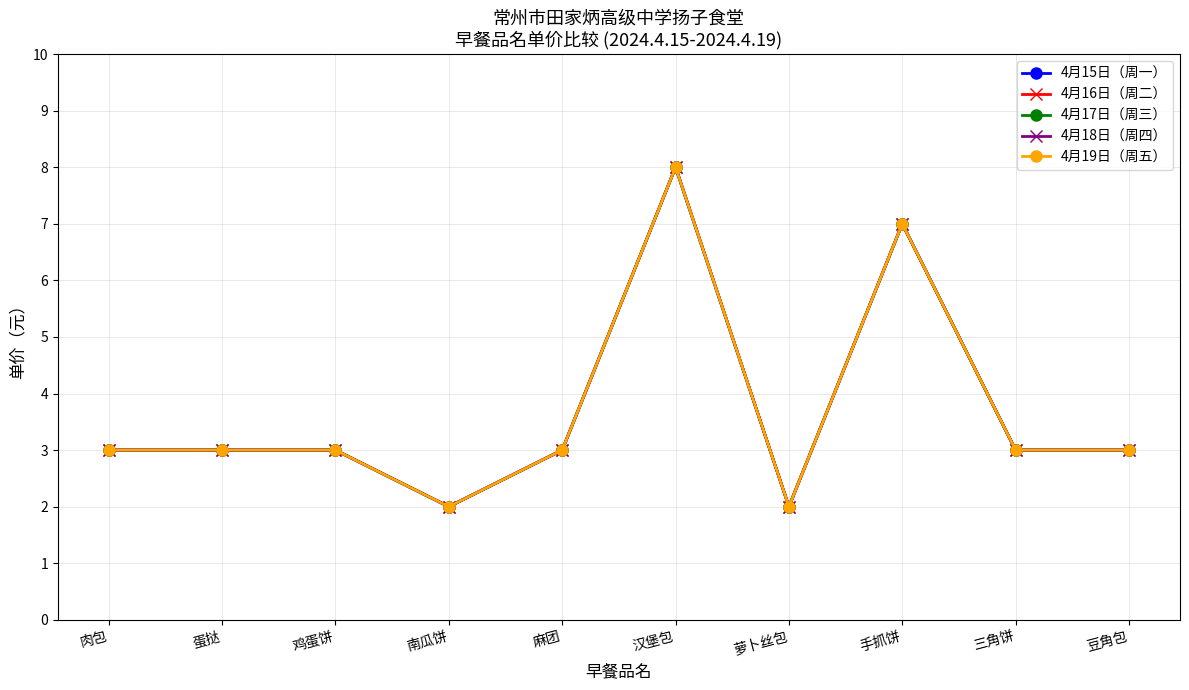

Does the chart have visible grid lines?

Yes